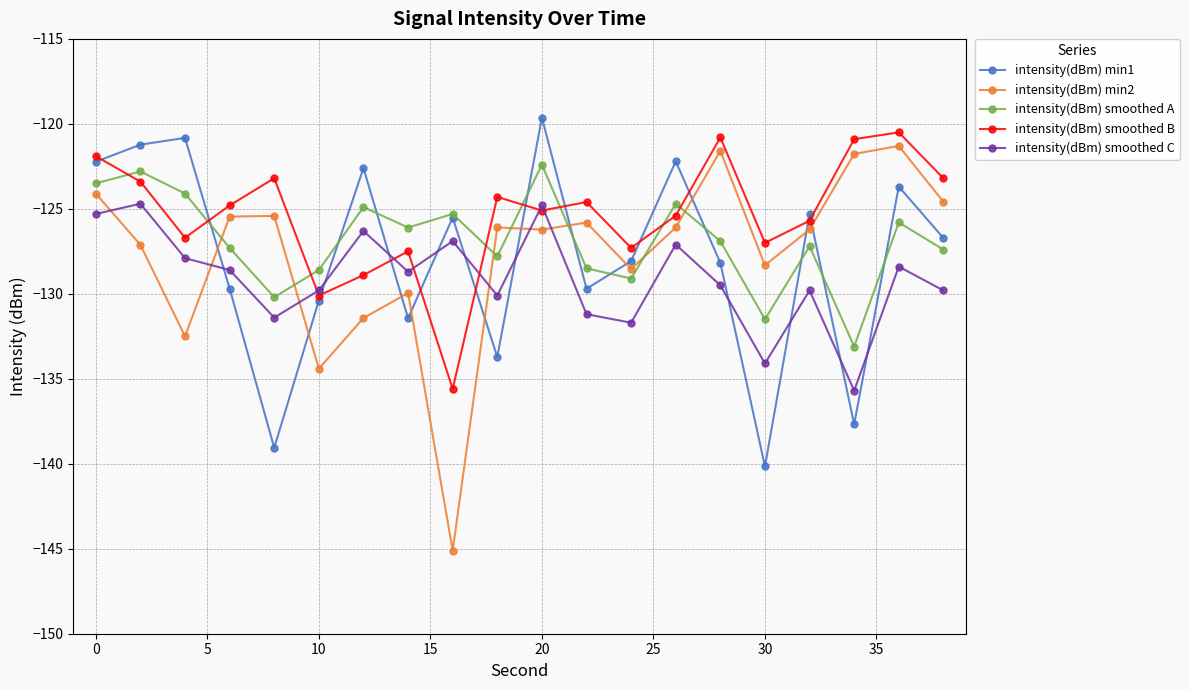

How many lines are shown in the chart?

5